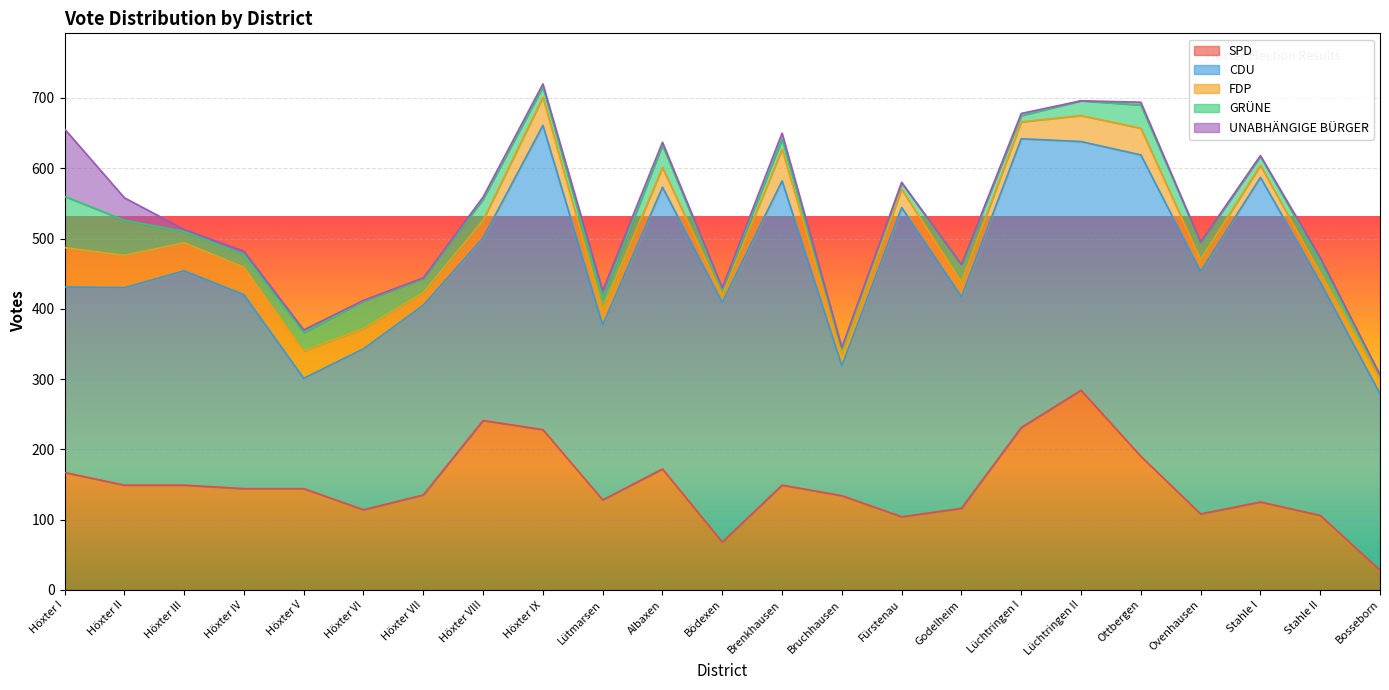

The SPD series shows 363 at Höxter IX. True or false?

False